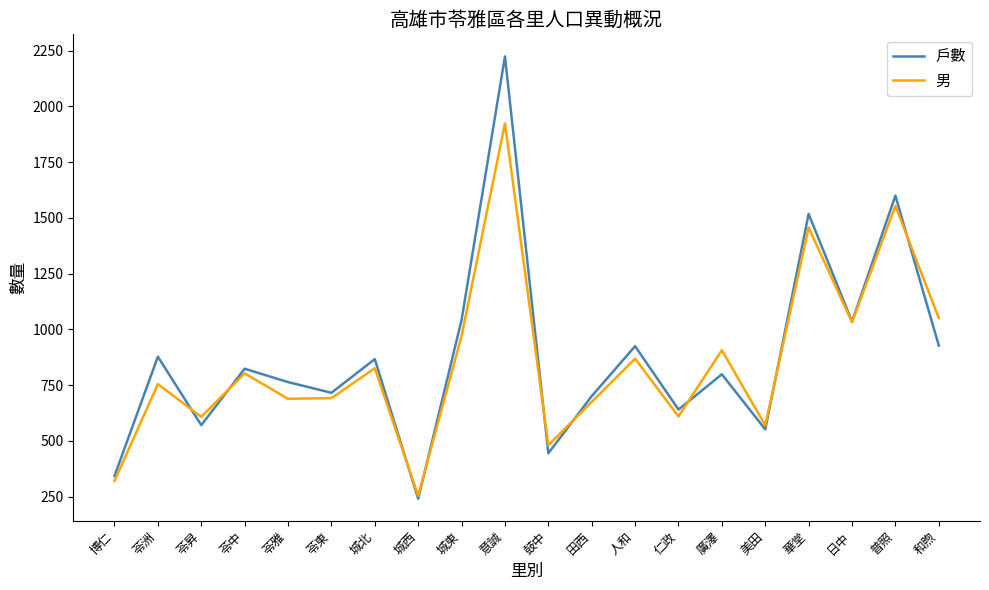

The 男 series shows 1032 at 日中. True or false?

True